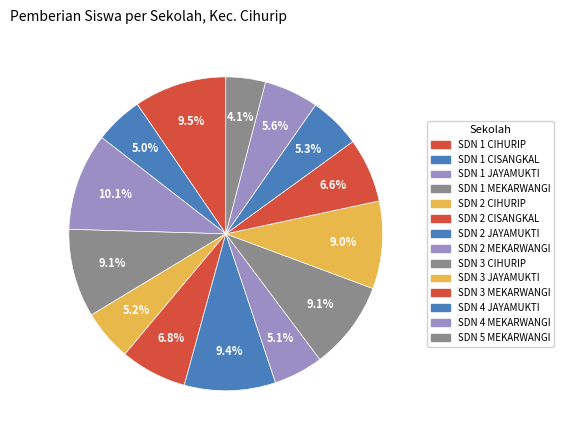

To the nearest percent, what is the combined percentage of SDN 3 MEKARWANGI and SDN 1 CIHURIP?

16%